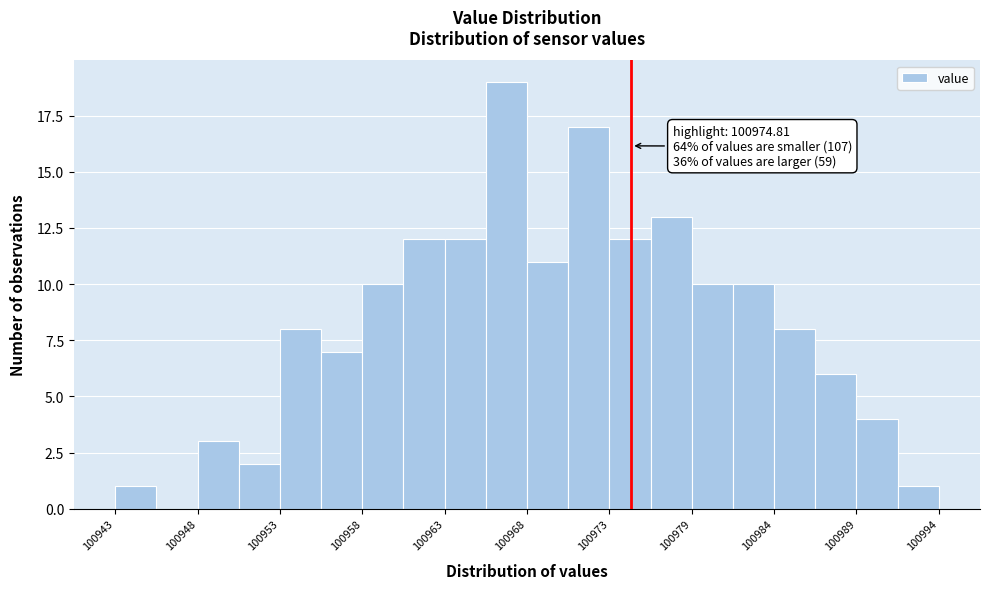

Around what value on the x-axis is the tallest bar? Give the approximate position of its centre, as read against the axis.

100967